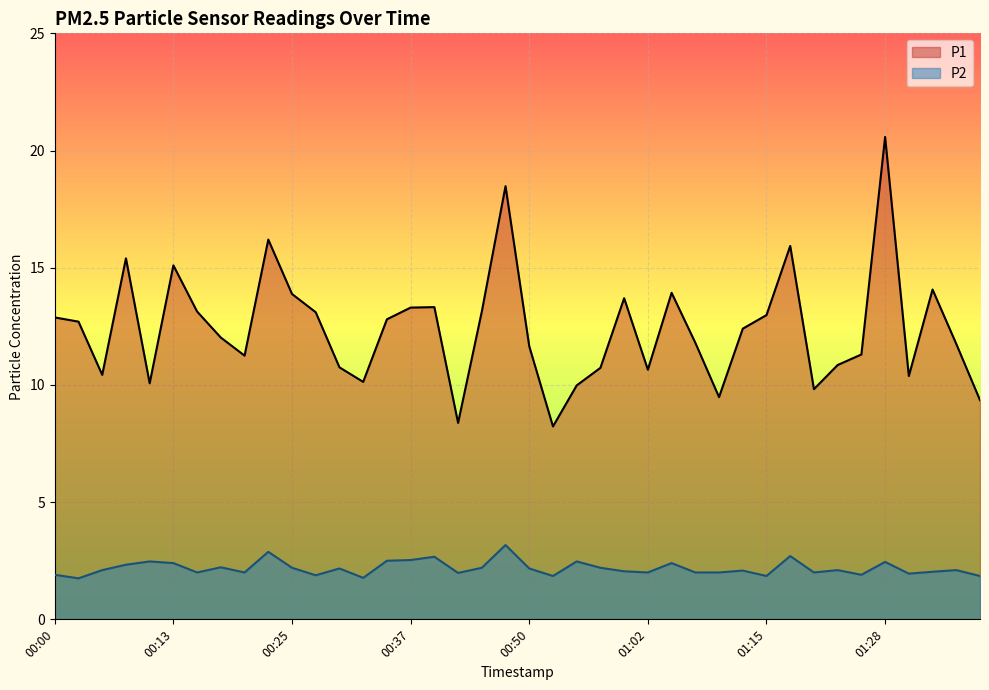

What is the difference between the maximum and minimum values in the P1 series?

12.3